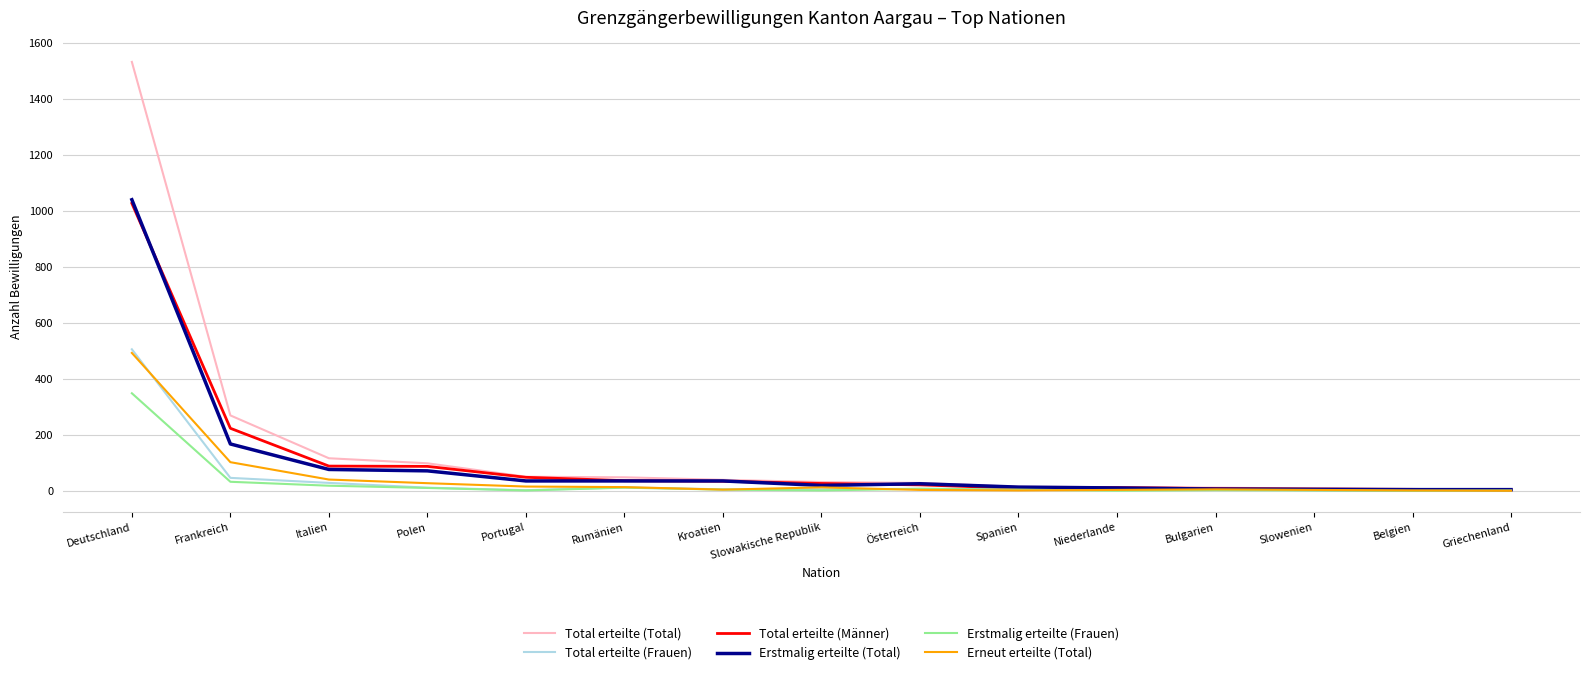

At which label does Erstmalig erteilte (Frauen) first exceed 4?

Deutschland